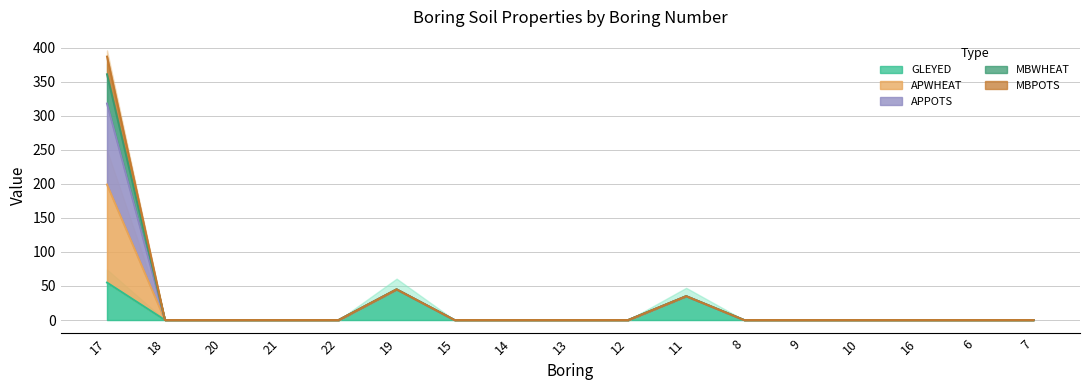

List the labels in order of MBWHEAT value, smallest first.

18, 20, 21, 22, 15, 14, 13, 12, 8, 9, 10, 16, 6, 7, 11, 19, 17